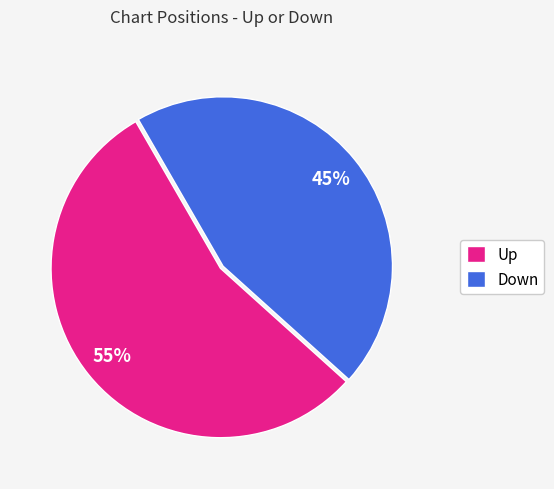

Do Up and Down together represent more than half of the pie?

Yes